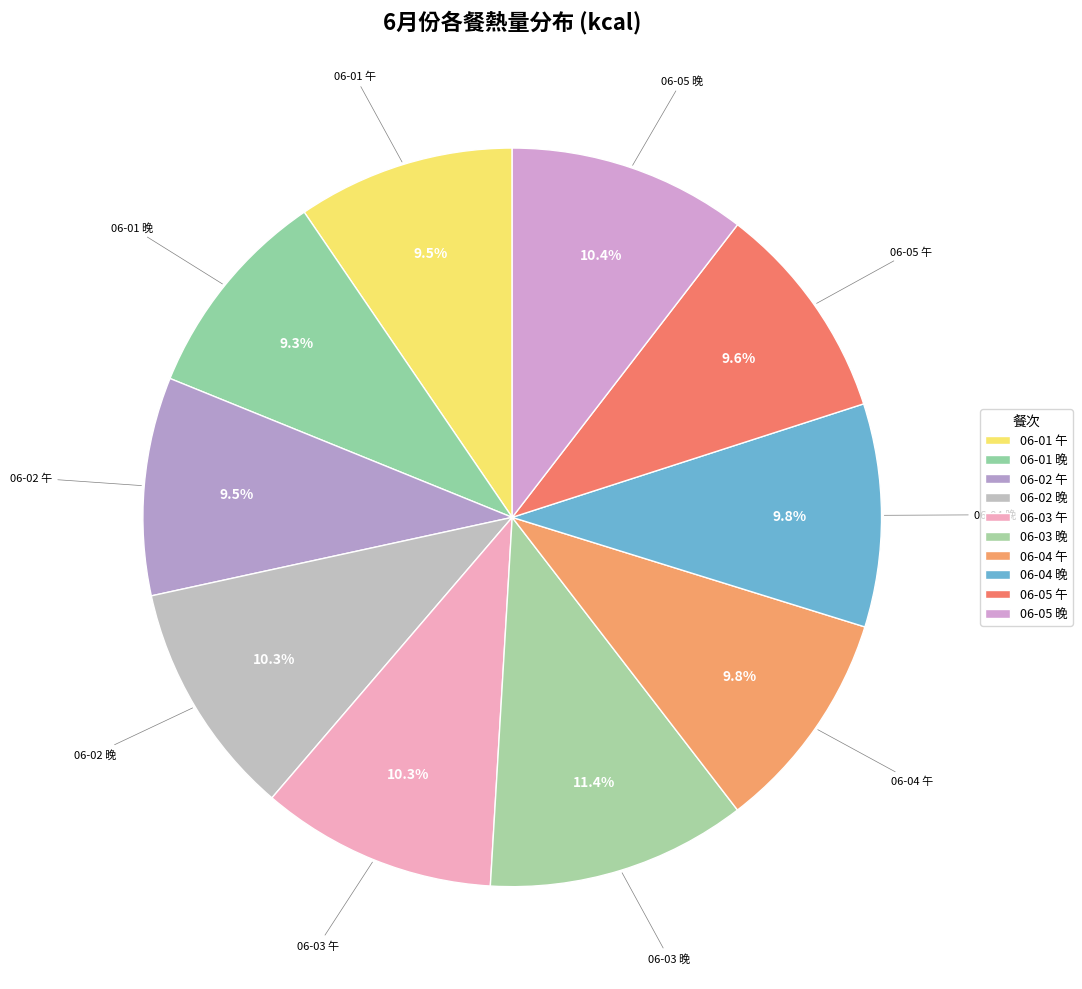

To the nearest percent, what portion does 06-02 晚 represent?

10%